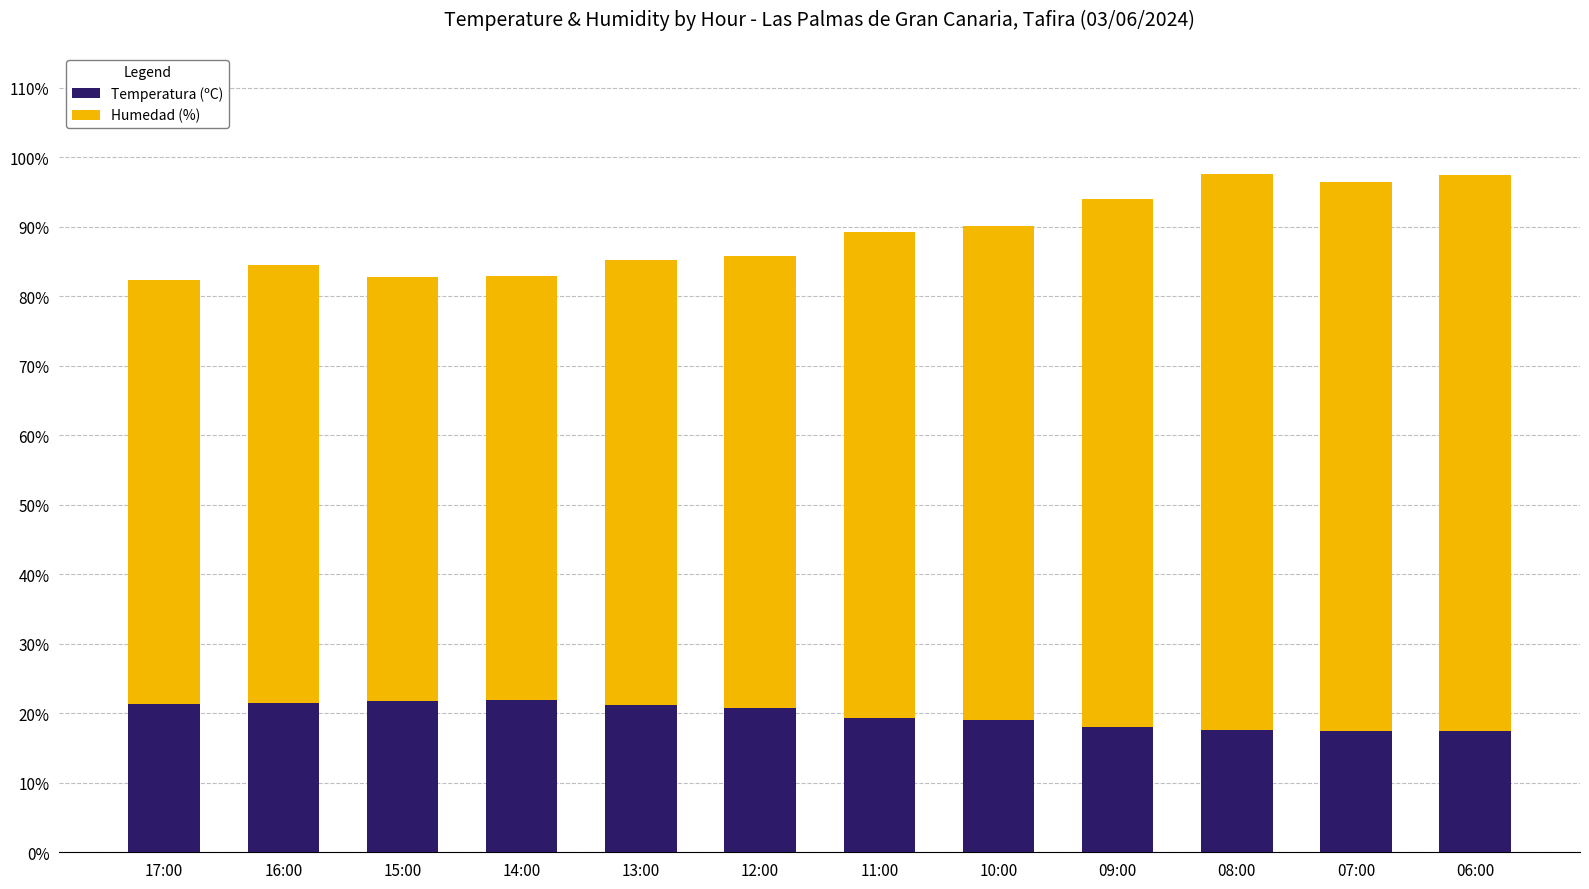

What is the total value across all series at 17:00?

82.3